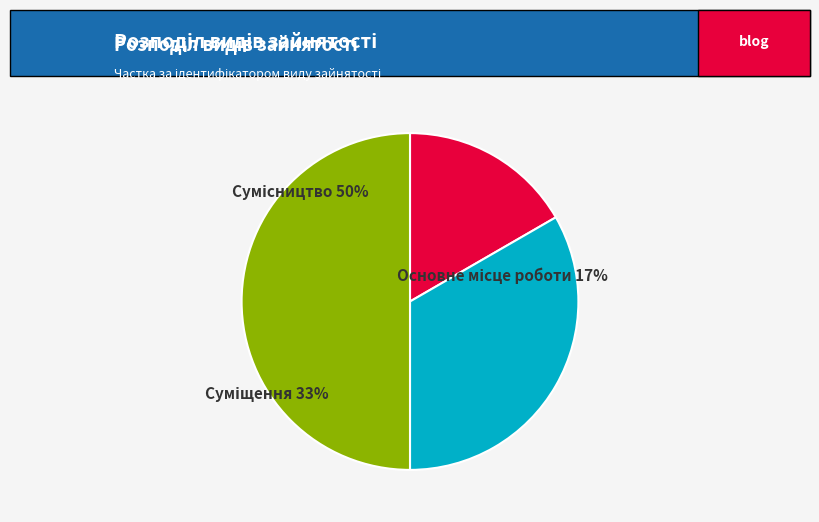

What percentage is the Суміщення slice, to the nearest percent?

33%